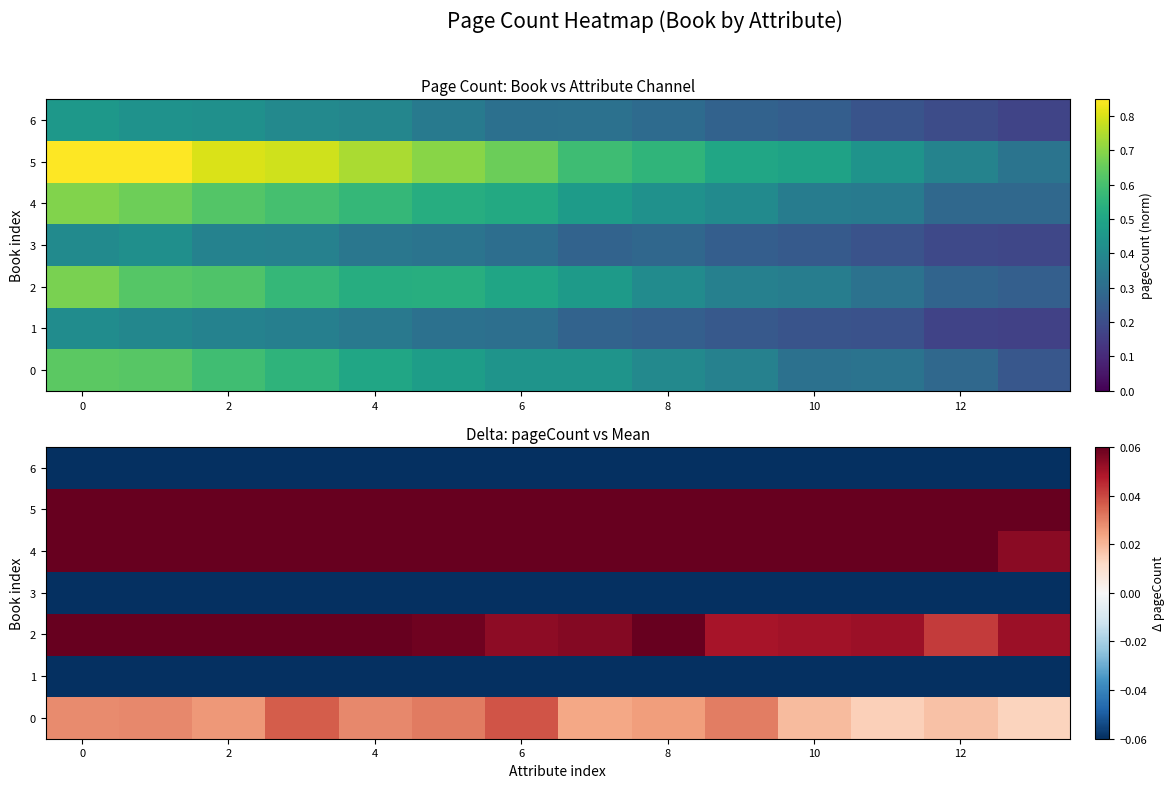

The value of 5 at 12 is 0.3. True or false?

False